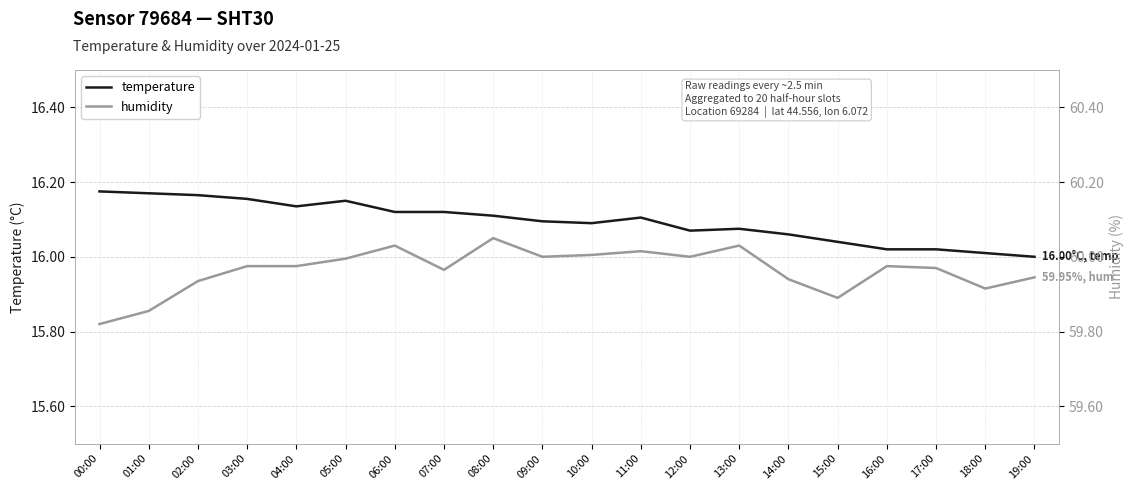

Reading left to right, transcribe all the data shown in this chart.

temperature: 00:00=16.2	01:00=16.2	02:00=16.2	03:00=16.2	04:00=16.1	05:00=16.1	06:00=16.1	07:00=16.1	08:00=16.1	09:00=16.1	10:00=16.1	11:00=16.1	12:00=16.1	13:00=16.1	14:00=16.1	15:00=16.0	16:00=16.0	17:00=16.0	18:00=16.0	19:00=16.0
humidity: 00:00=59.8	01:00=59.9	02:00=59.9	03:00=60.0	04:00=60.0	05:00=60.0	06:00=60.0	07:00=60.0	08:00=60.0	09:00=60.0	10:00=60.0	11:00=60.0	12:00=60.0	13:00=60.0	14:00=59.9	15:00=59.9	16:00=60.0	17:00=60.0	18:00=59.9	19:00=59.9